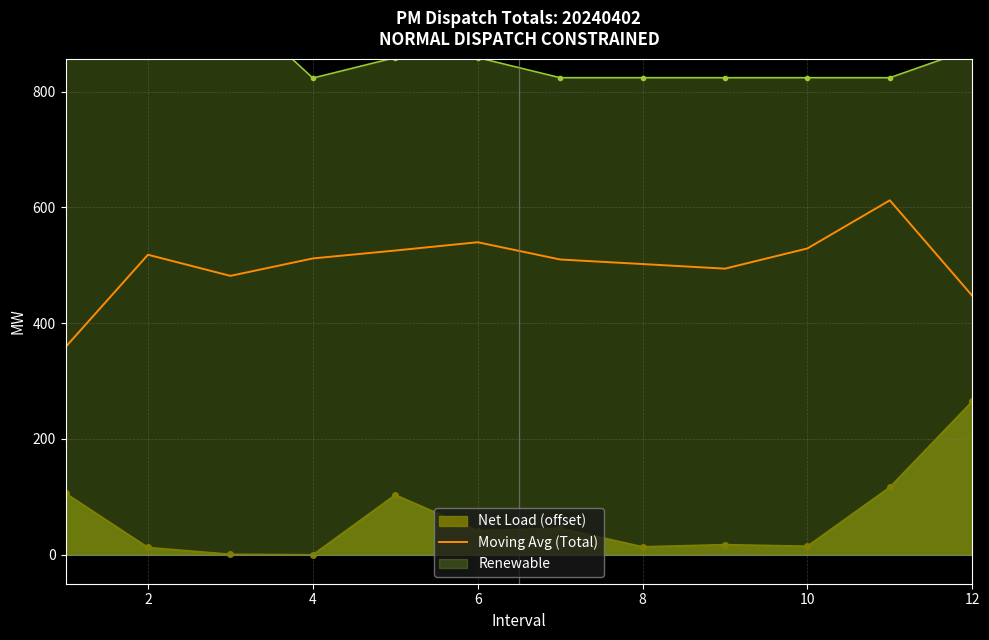

What is the value of the 7th point from the left?

510.0